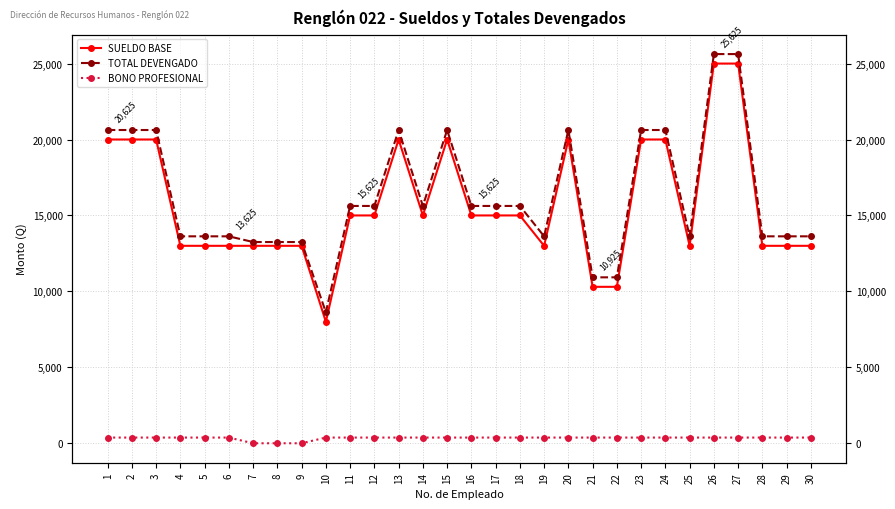

At 16, list the series in order from largest to smallest.

TOTAL DEVENGADO, SUELDO BASE, BONO PROFESIONAL